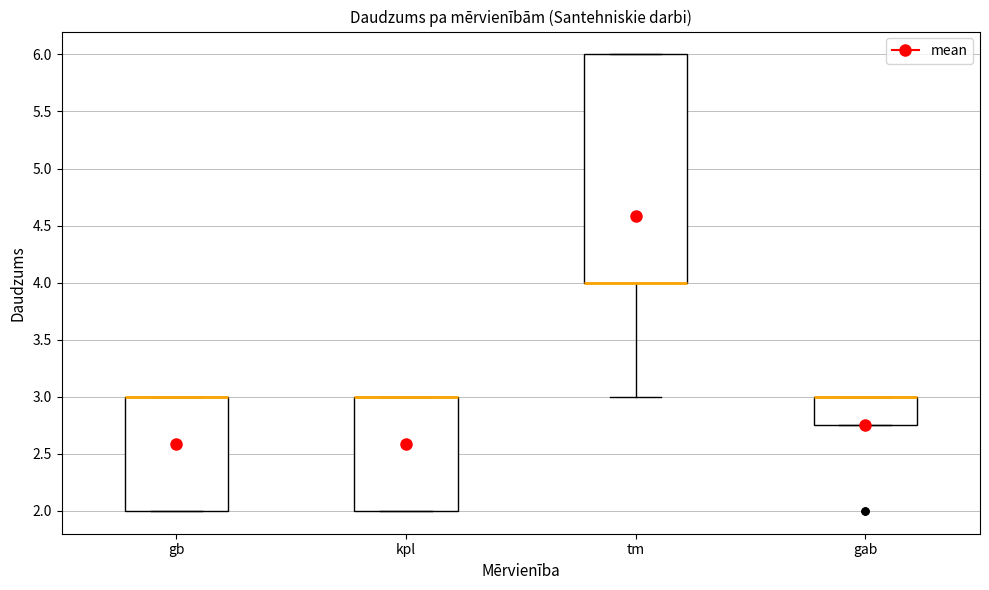

Reading left to right, read every box against the y-axis: the position of its median line, the range the box covers, and the ends of its whiskers. The values are not printed on the chart, so give them approximately, as read against the axis.

gb: median 3.00 (drawn on the box's upper edge), box 2.00 to 3.00, whiskers 2.00 to 3.00
kpl: median 3.00 (drawn on the box's upper edge), box 2.00 to 3.00, whiskers 2.00 to 3.00
tm: median 4.00 (drawn on the box's lower edge), box 4.00 to 6.00, whiskers 3.00 to 6.00
gab: median 3.00 (drawn on the box's upper edge), box 2.75 to 3.00, whiskers 2.75 to 3.00